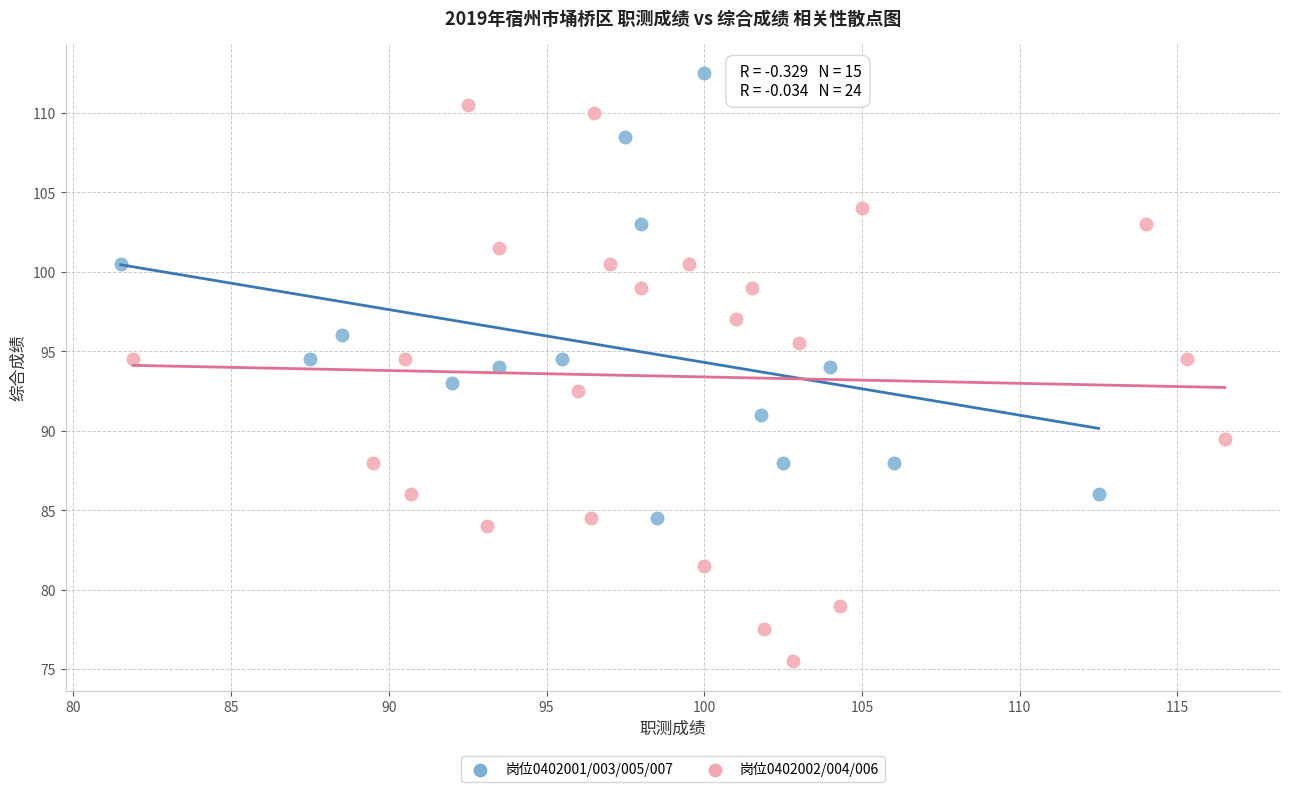

What are all the series names shown in the legend?

岗位0402001/003/005/007, 岗位0402002/004/006